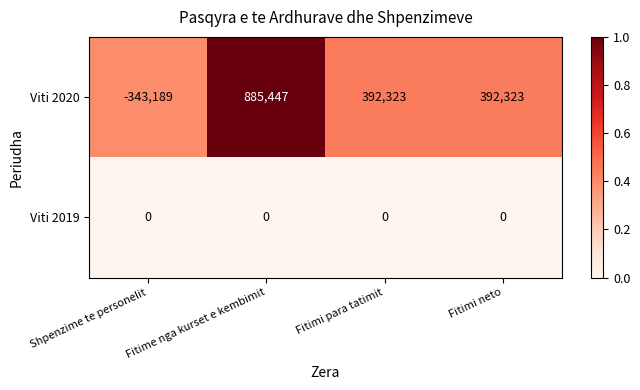

At which label does Viti 2020 first exceed 392323?

Fitime nga kurset e kembimit